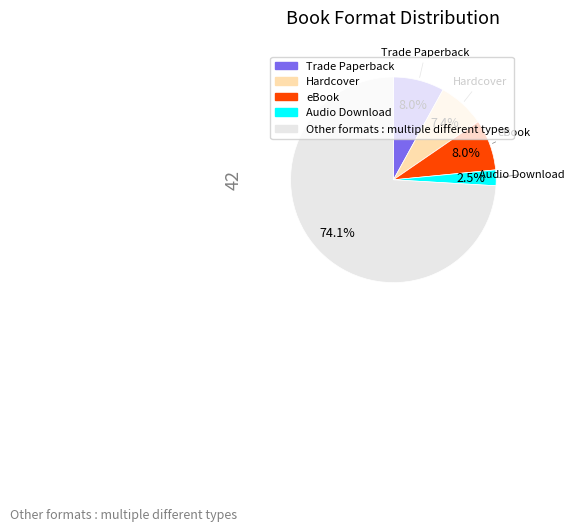

To the nearest percent, what percentage of the pie is eBook?

8%